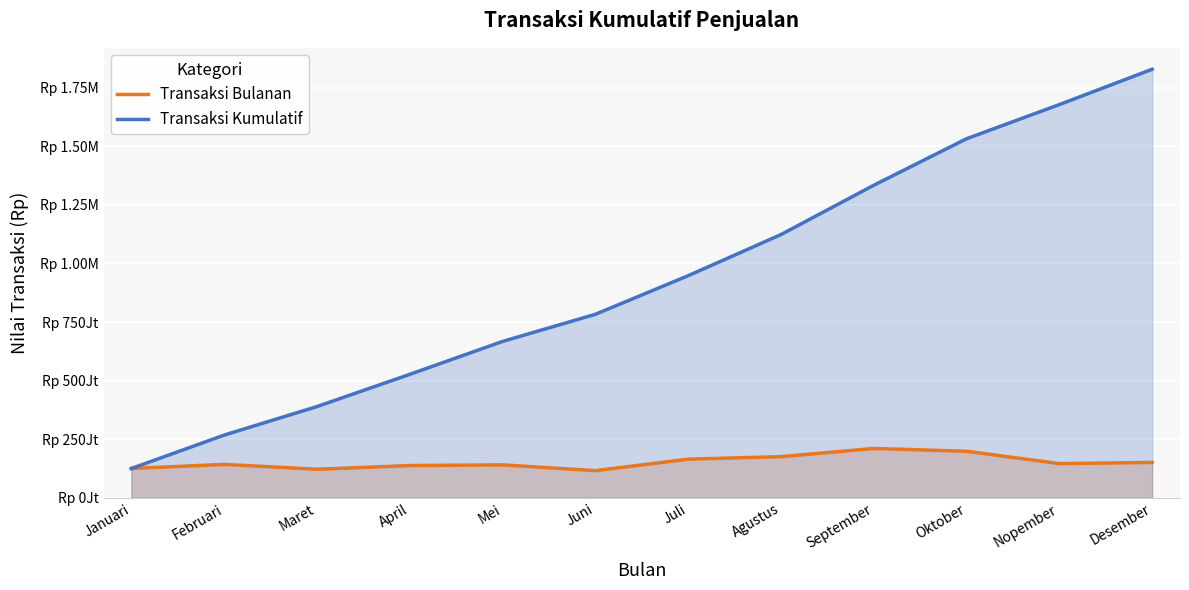

Between Februari and Nopember, which series saw the biggest shift?

Transaksi Kumulatif